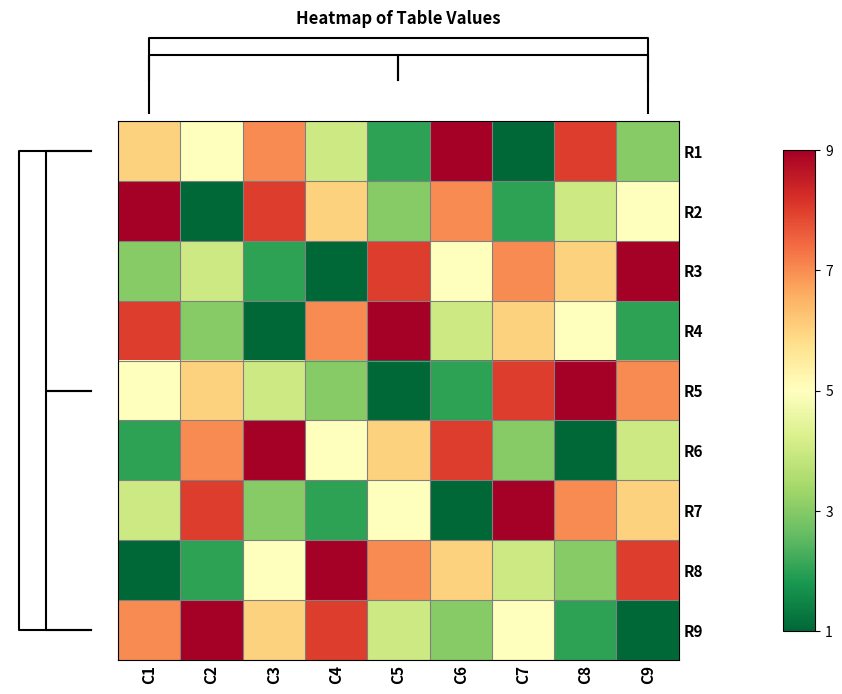

Which series has the widest spread of values?

R1